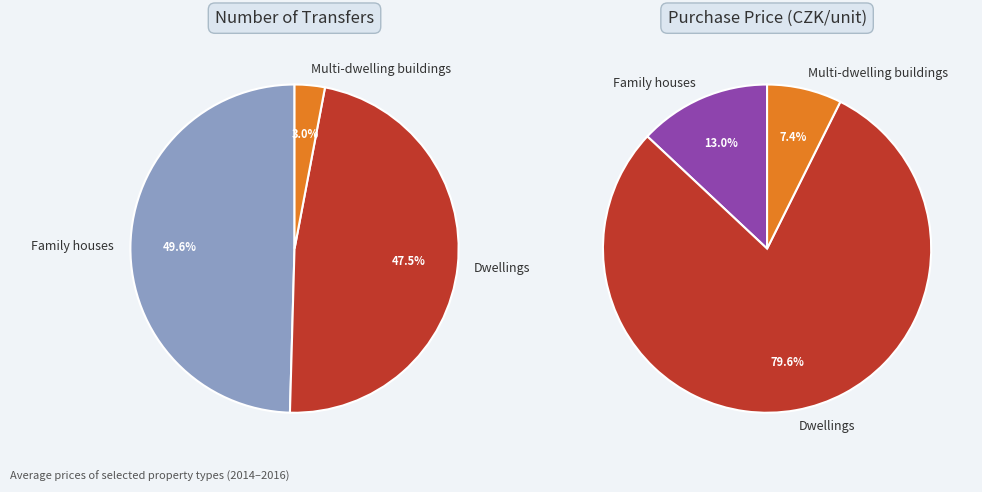

What portion of the pie excludes Family houses?

50.4%